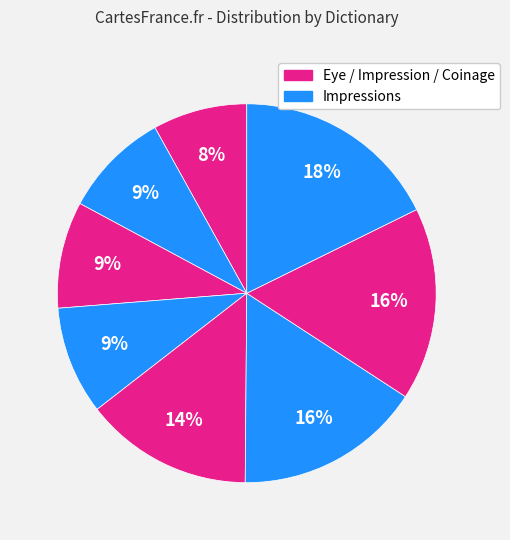

How many segments does this pie chart have?

8